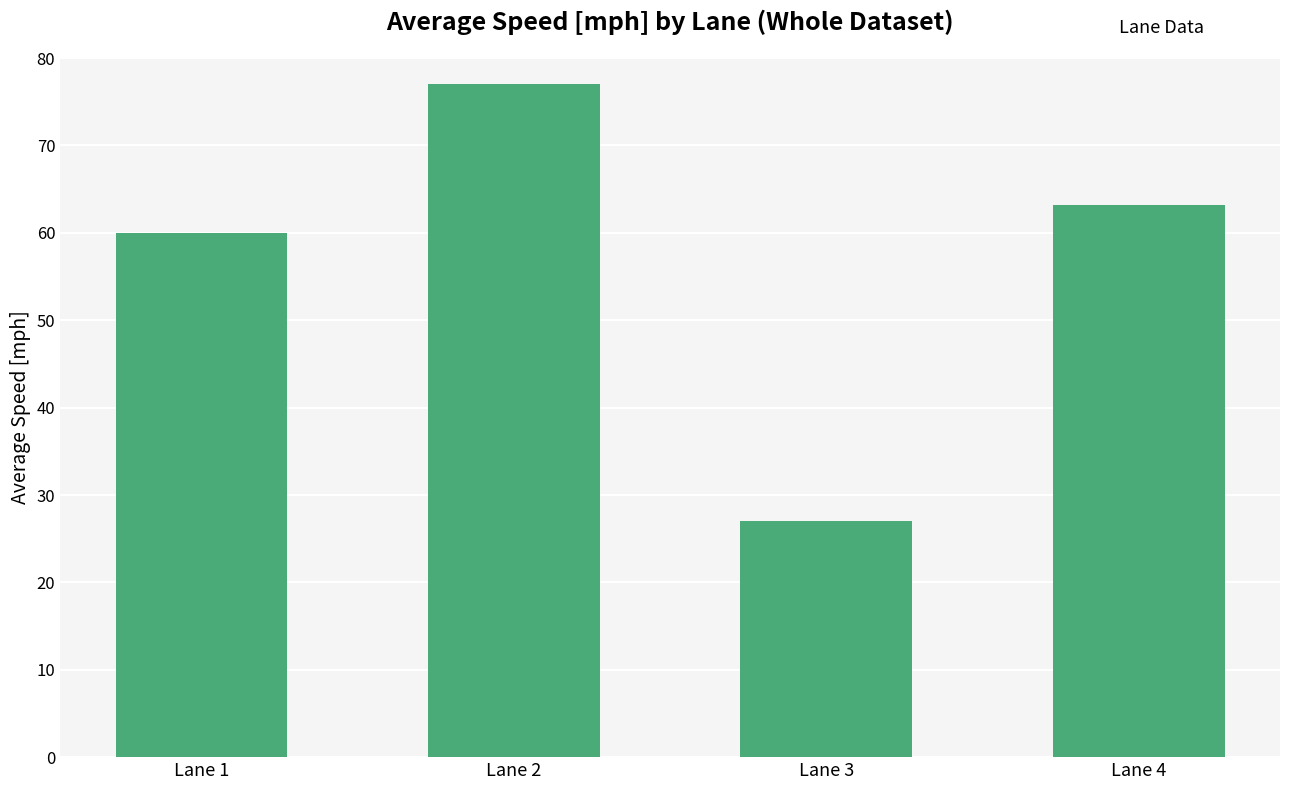

Are the bars grouped side by side (vs. stacked)?

No